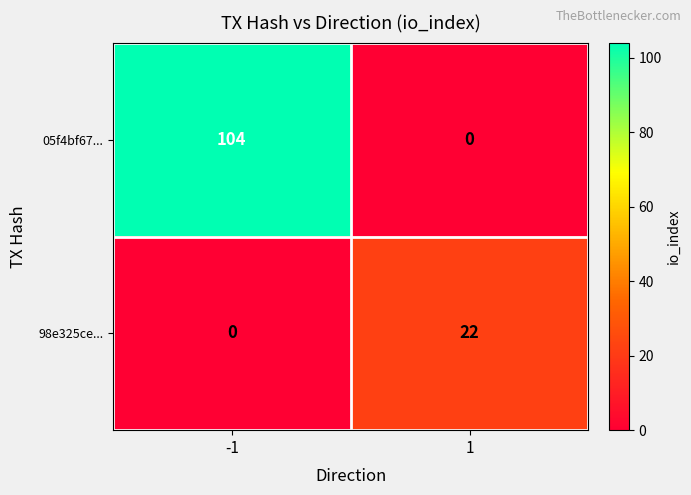

List the series in order of their peak value, highest first.

05f4bf67..., 98e325ce...